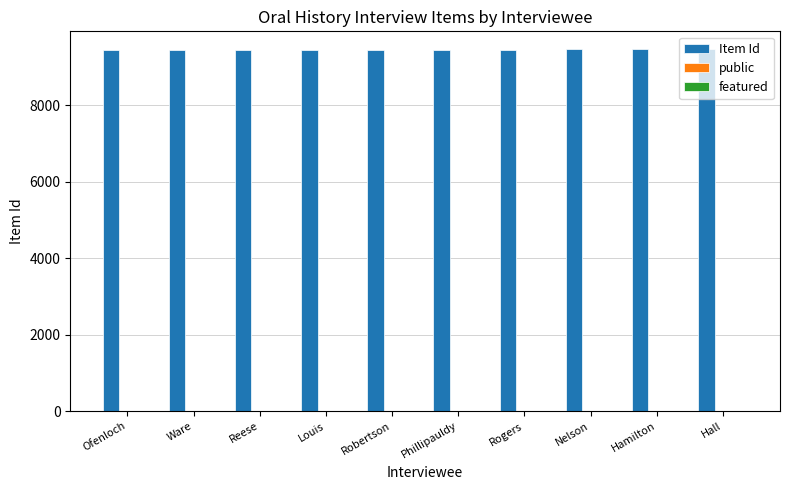

Which series has the largest total across all categories?

Item Id